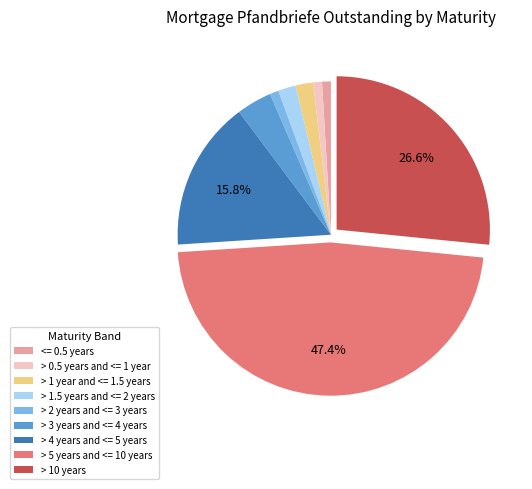

What percentage is the <= 0.5 years slice, to the nearest percent?

1%